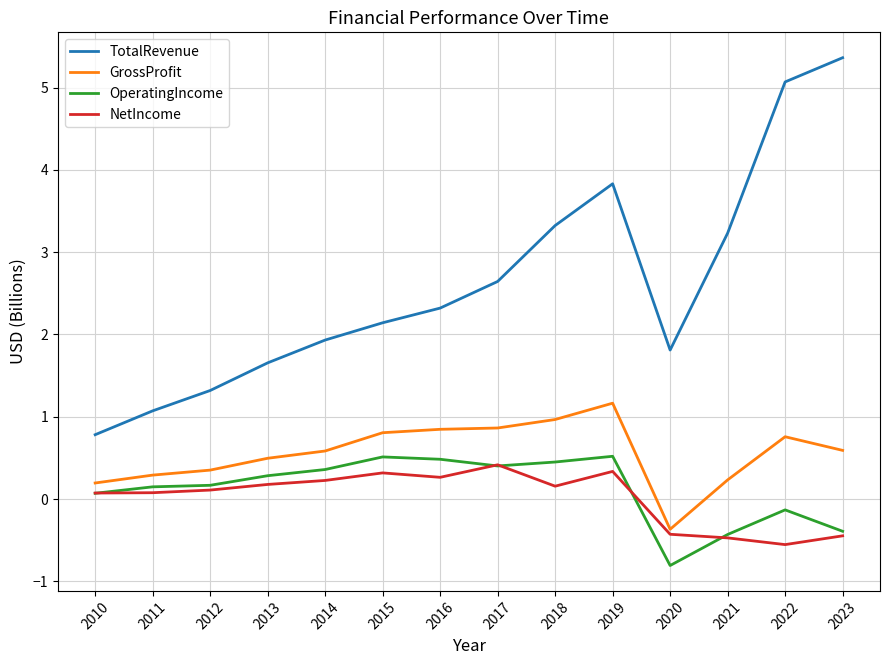

Where is TotalRevenue nearest to the value 3?

2021